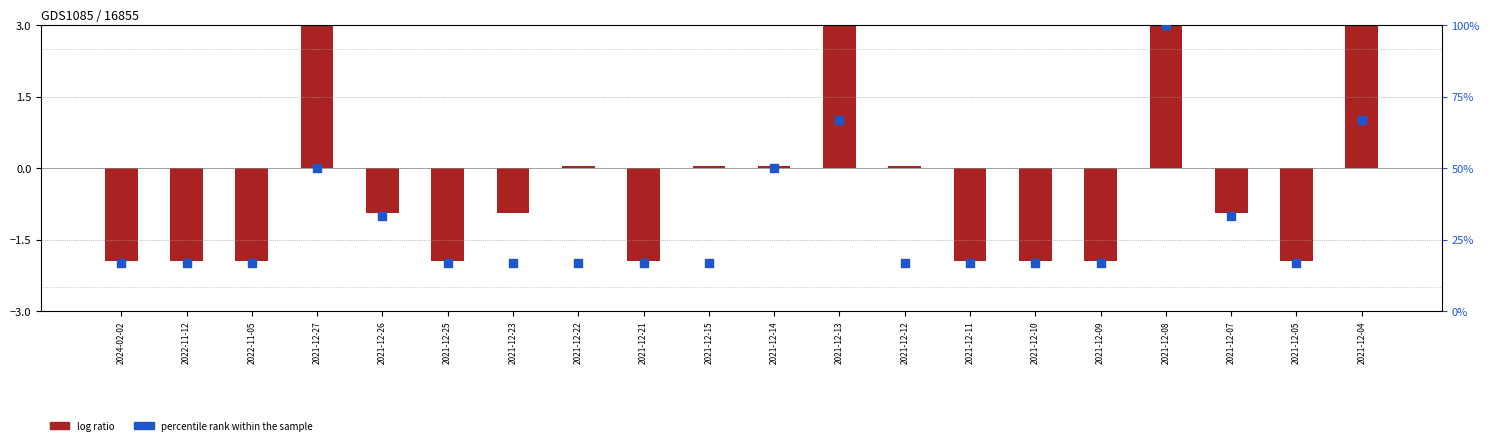

Which series contains the highest Y value?

percentile rank within the sample